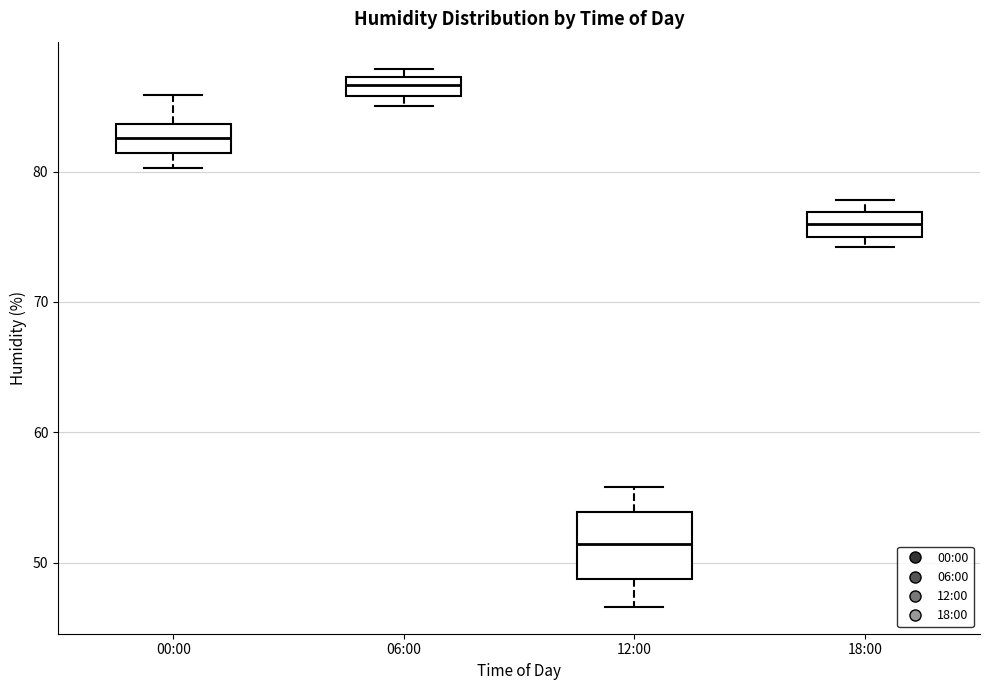

Where is the upper edge of the box for 18:00 on the y-axis? The values are not printed on the chart, so give them approximately, as read against the axis.

77